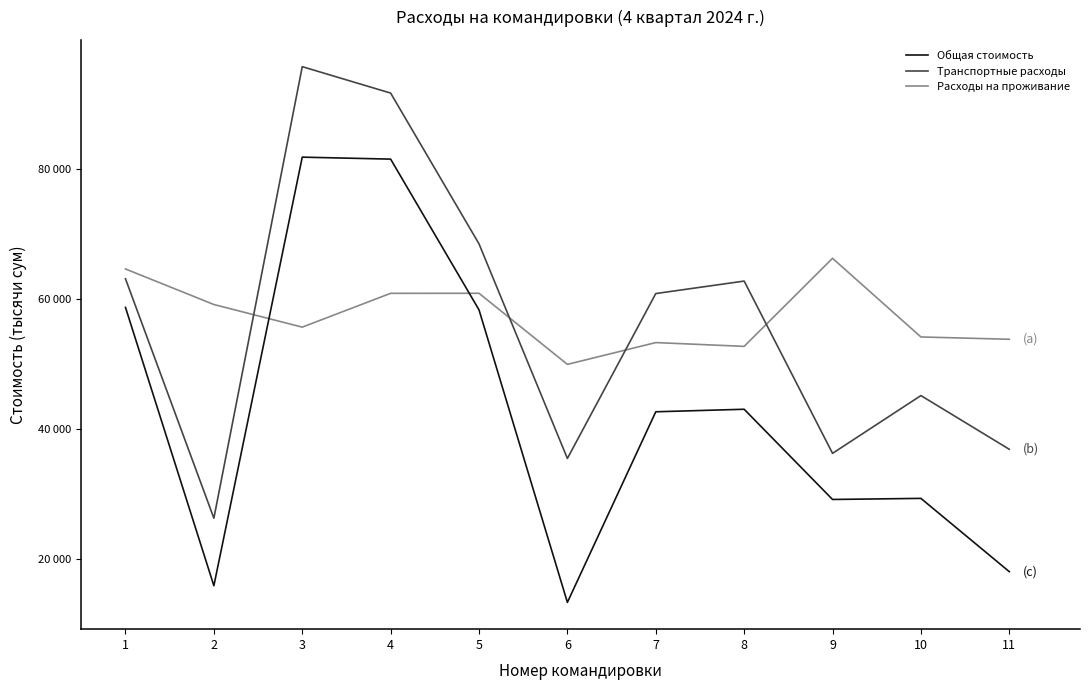

What are all the series names shown in the legend?

Общая стоимость, Транспортные расходы, Расходы на проживание